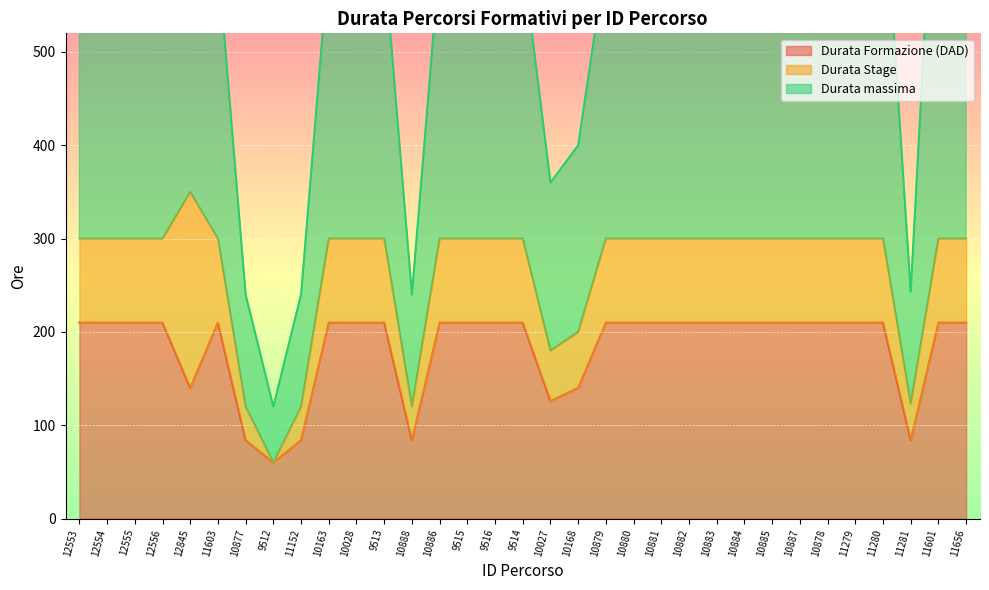

Which series has the widest spread of values?

Durata massima